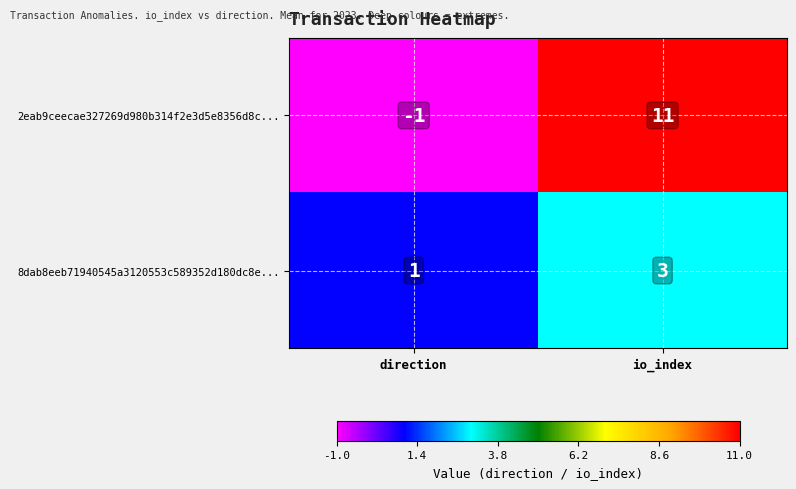

Reading left to right, transcribe all the data shown in this chart.

2eab9ceecae327269d980b314f2e3d5e8356d8c...: direction=-1	io_index=11
8dab8eeb71940545a3120553c589352d180dc8e...: direction=1	io_index=3